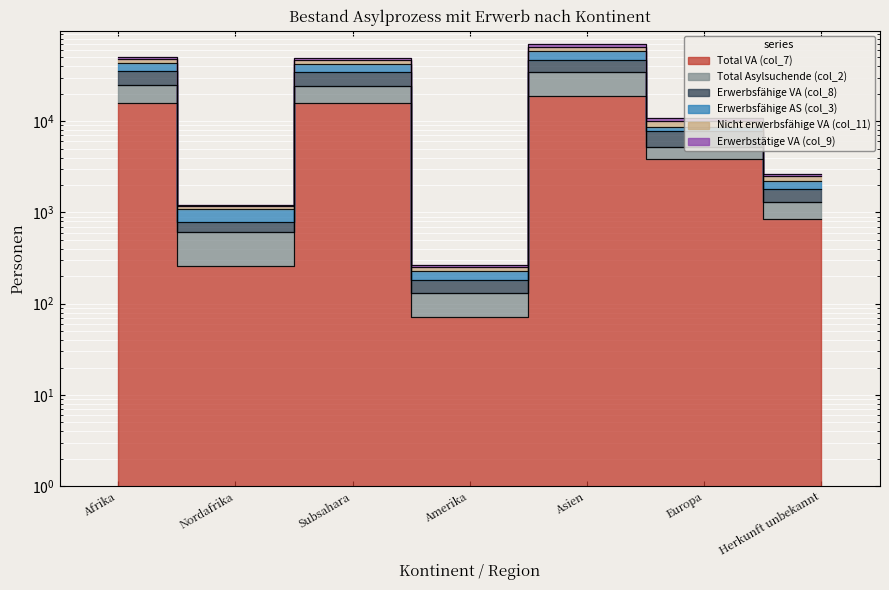

Is this an area chart (filled region under the line)?

No